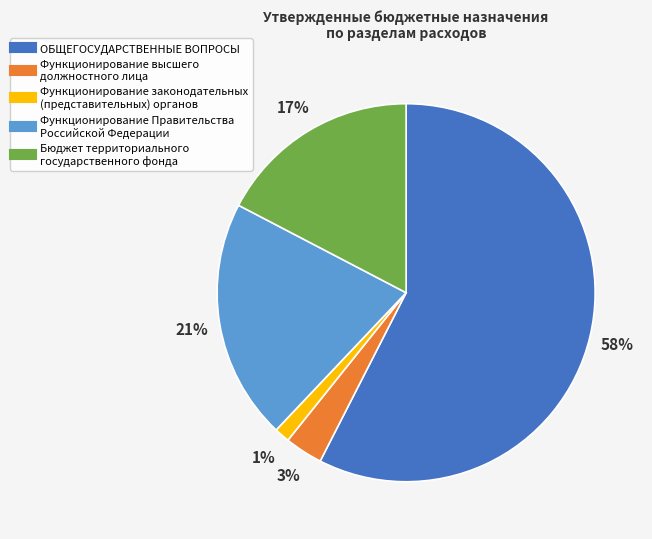

The Бюджет территориального государственного фонда slice represents 17% of the pie. True or false?

True